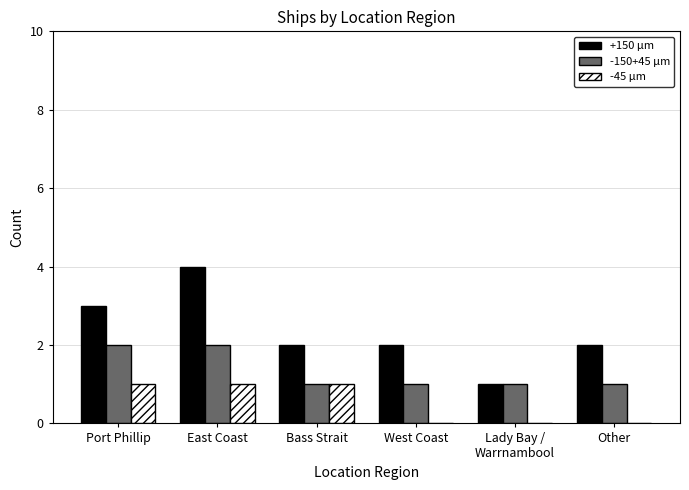

Reading right to left, list all the values displayed in this chart.

+150 µm: 2	1	2	2	4	3
-150+45 µm: 1	1	1	1	2	2
-45 µm: 0	0	0	1	1	1